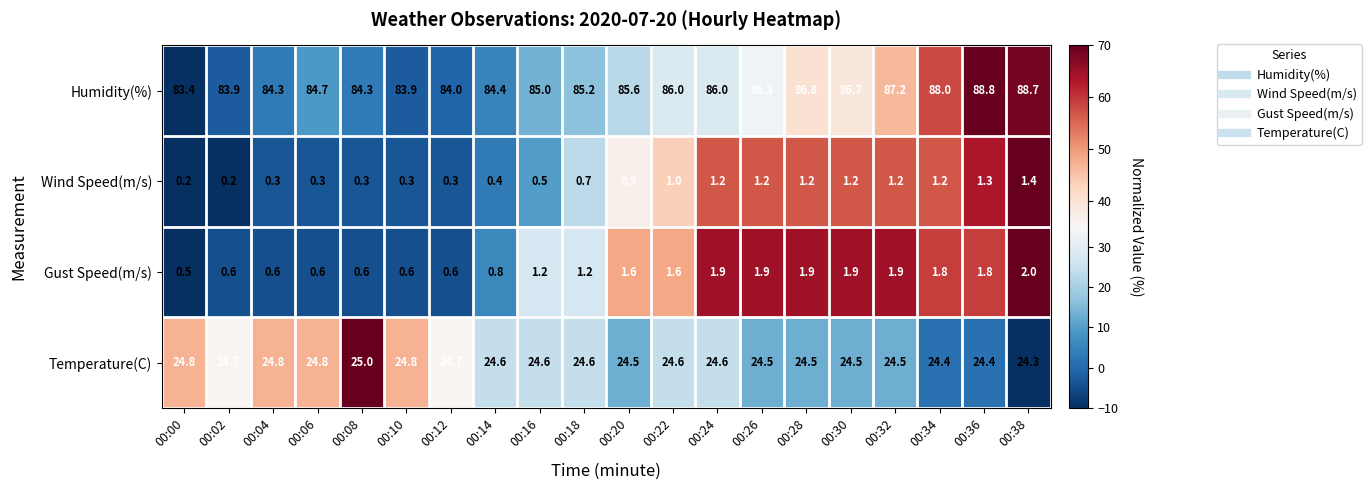

The Gust Speed(m/s) series shows 1.0 at 00:28. True or false?

False